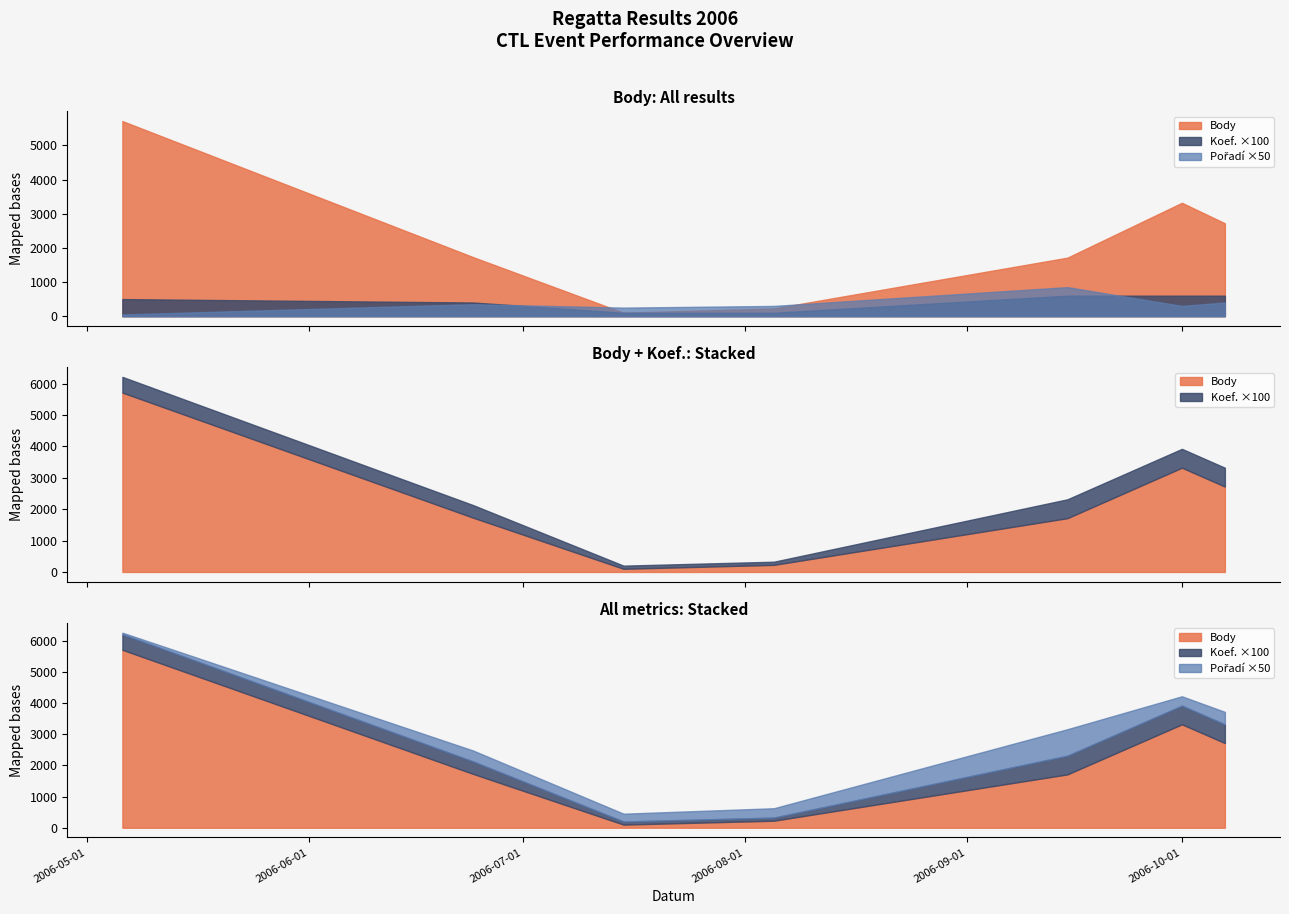

At which category does Pořadí reach its first local valley?

2006-07-15